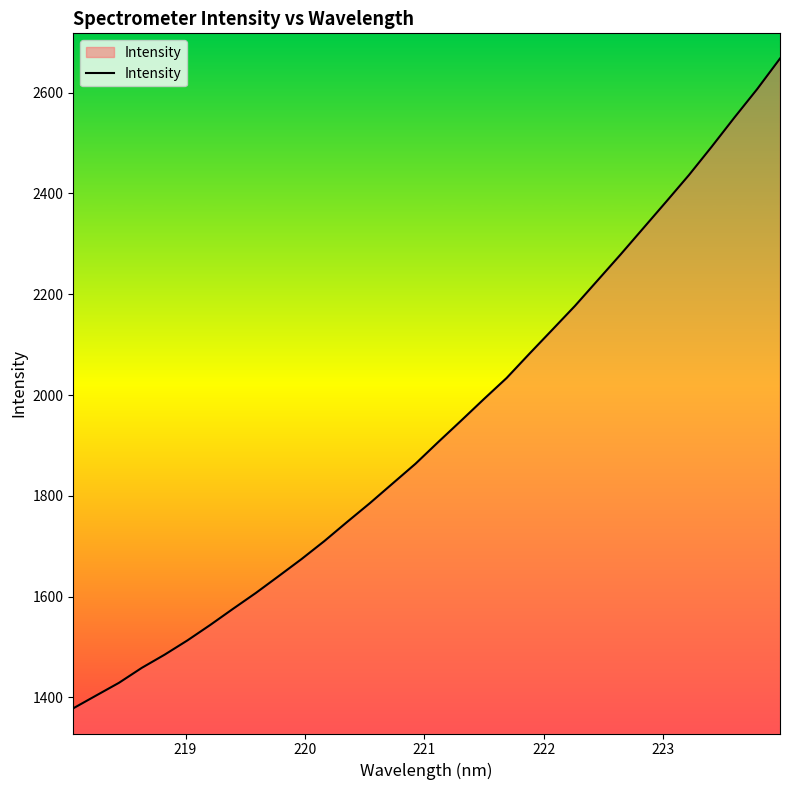

What is the maximum value shown in the chart?

2667.8